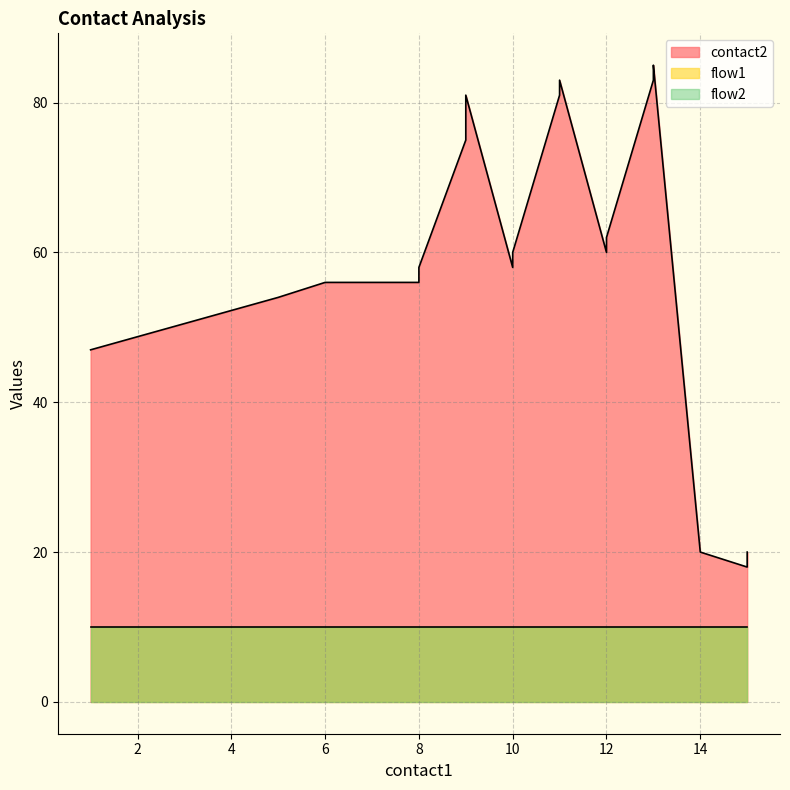

What is the greatest value displayed?

85